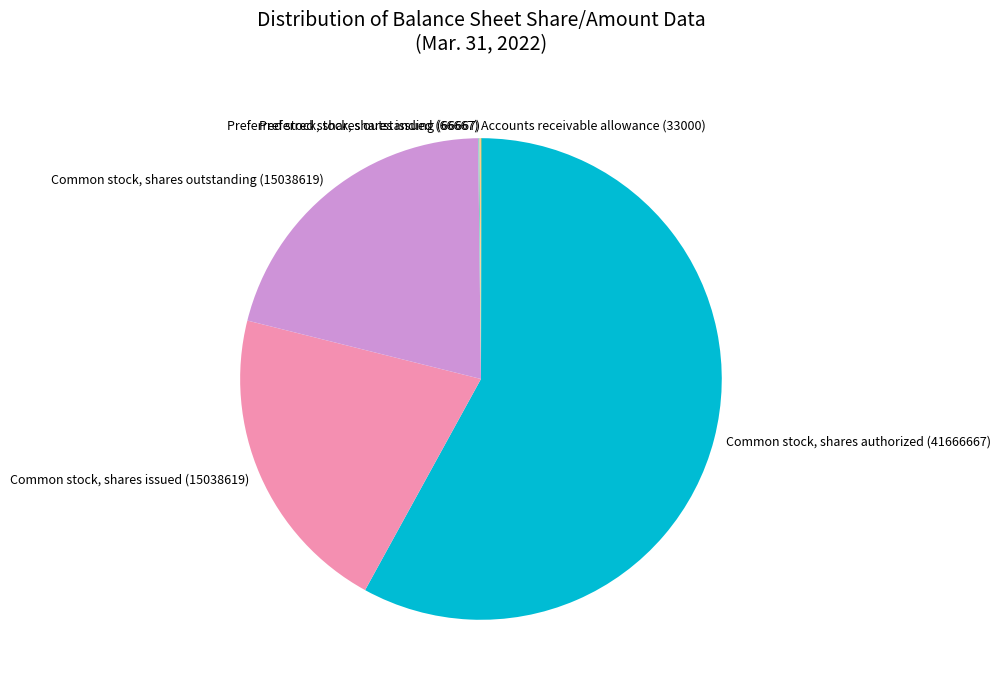

Is it true that Common stock, shares issued (15038619) is 15% of the pie?

False